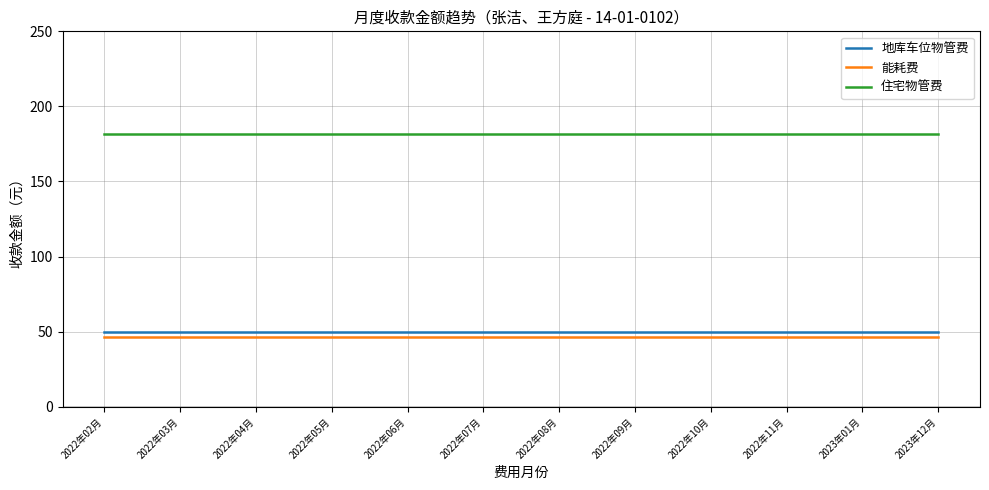

True or false: 能耗费 has a value of 23.6 at 2022年03月.

False